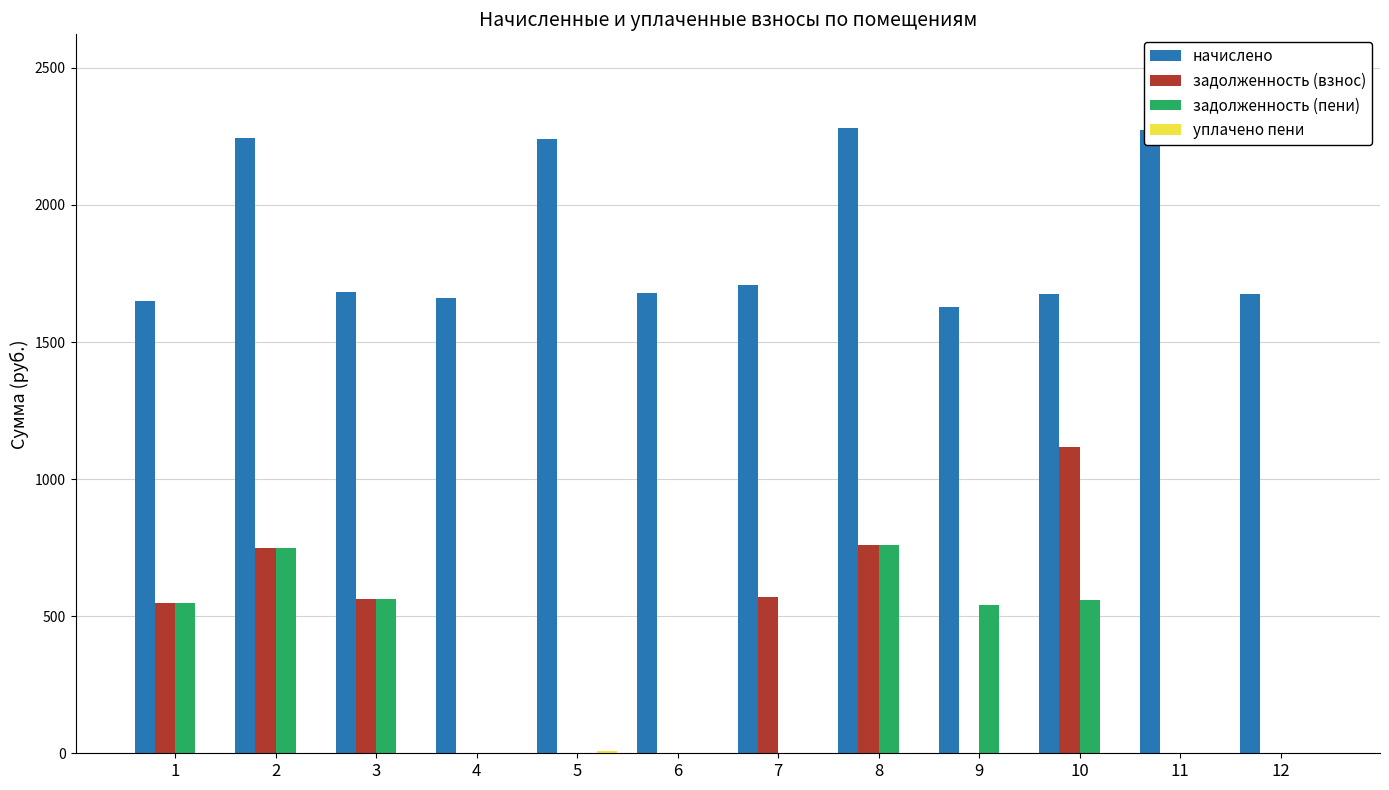

Are the bars grouped side by side (vs. stacked)?

Yes